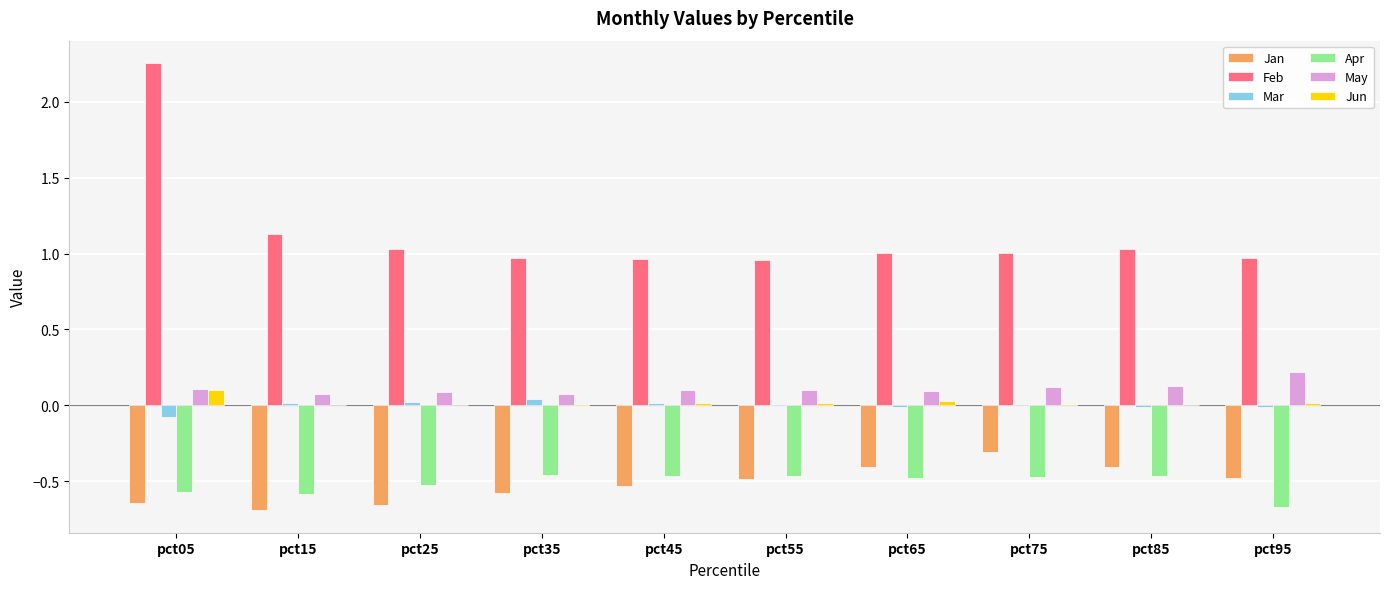

True or false: Apr has a value of -0.1 at pct85.

False